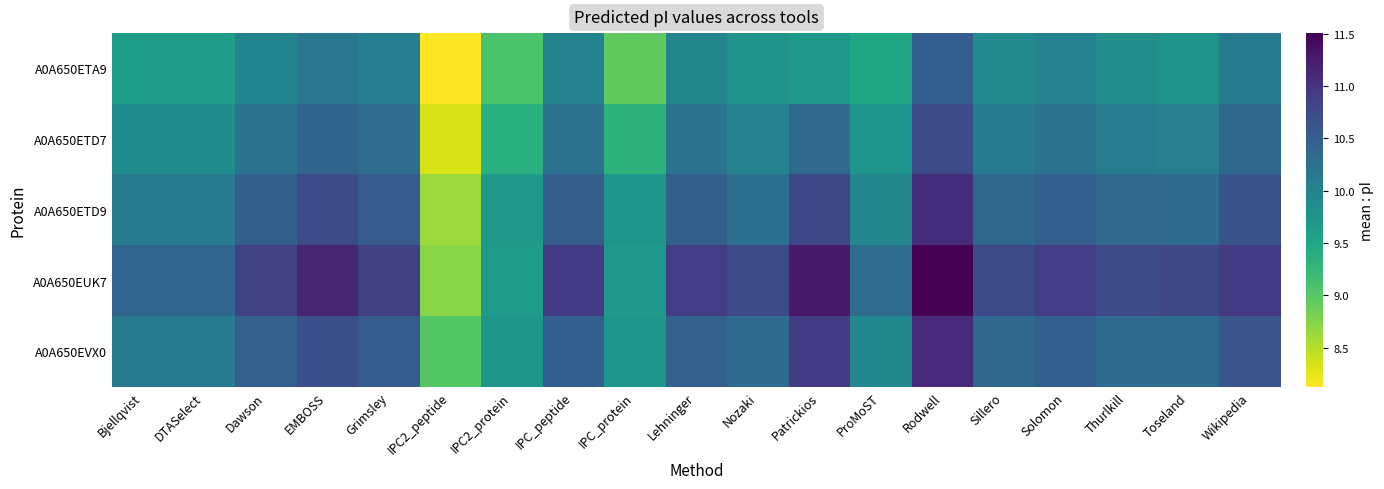

Reading right to left, transcribe all the data shown in this chart.

A0A650ETA9: Wikipedia=10.1	Toseland=9.8	Thurlkill=9.8	Solomon=10.0	Sillero=9.9	Rodwell=10.5	ProMoST=9.5	Patrickios=9.7	Nozaki=9.8	Lehninger=10.0	IPC_protein=8.9	IPC_peptide=10.0	IPC2_protein=9.1	IPC2_peptide=8.1	Grimsley=10.1	EMBOSS=10.2	Dawson=10.0	DTASelect=9.6	Bjellqvist=9.6
A0A650ETD7: Wikipedia=10.4	Toseland=10.0	Thurlkill=10.1	Solomon=10.2	Sillero=10.1	Rodwell=10.7	ProMoST=9.7	Patrickios=10.3	Nozaki=10.0	Lehninger=10.2	IPC_protein=9.3	IPC_peptide=10.2	IPC2_protein=9.4	IPC2_peptide=8.3	Grimsley=10.3	EMBOSS=10.4	Dawson=10.2	DTASelect=9.9	Bjellqvist=9.9
A0A650ETD9: Wikipedia=10.6	Toseland=10.3	Thurlkill=10.3	Solomon=10.5	Sillero=10.4	Rodwell=11.1	ProMoST=9.9	Patrickios=10.8	Nozaki=10.3	Lehninger=10.5	IPC_protein=9.7	IPC_peptide=10.5	IPC2_protein=9.7	IPC2_peptide=8.6	Grimsley=10.5	EMBOSS=10.7	Dawson=10.5	DTASelect=10.1	Bjellqvist=10.1
A0A650EUK7: Wikipedia=10.9	Toseland=10.8	Thurlkill=10.7	Solomon=10.9	Sillero=10.8	Rodwell=11.5	ProMoST=10.3	Patrickios=11.3	Nozaki=10.7	Lehninger=10.9	IPC_protein=9.7	IPC_peptide=10.9	IPC2_protein=9.6	IPC2_peptide=8.7	Grimsley=10.9	EMBOSS=11.2	Dawson=10.8	DTASelect=10.4	Bjellqvist=10.4
A0A650EVX0: Wikipedia=10.6	Toseland=10.3	Thurlkill=10.3	Solomon=10.5	Sillero=10.4	Rodwell=11.1	ProMoST=9.9	Patrickios=10.9	Nozaki=10.3	Lehninger=10.5	IPC_protein=9.7	IPC_peptide=10.5	IPC2_protein=9.7	IPC2_peptide=9.0	Grimsley=10.5	EMBOSS=10.7	Dawson=10.5	DTASelect=10.1	Bjellqvist=10.1